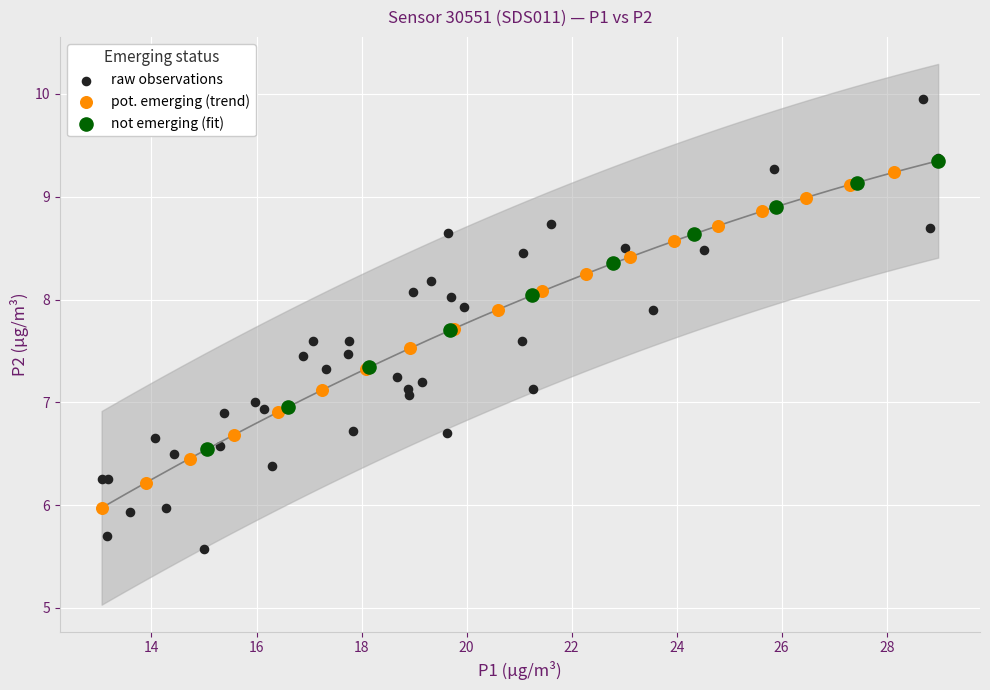

Which series reaches the minimum Y coordinate?

raw observations